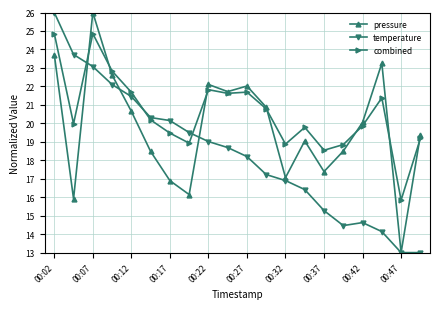

What is the value of the combined point at the 15th from the left?

18.5